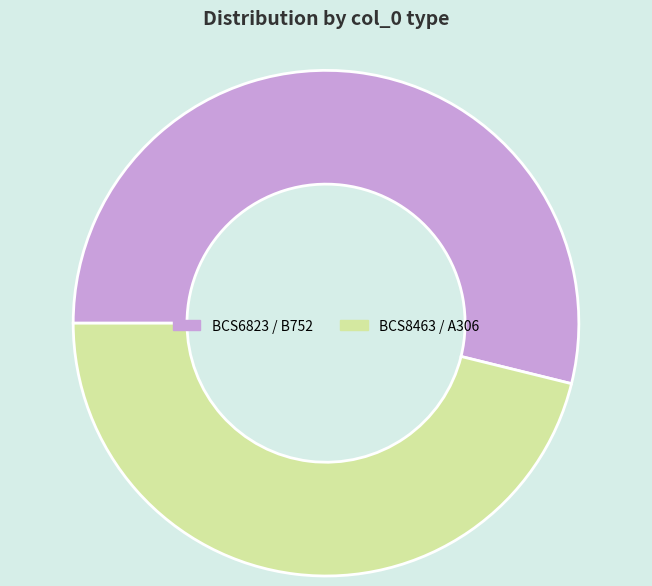

Which has a higher value, BCS6823 or BCS8463?

BCS6823